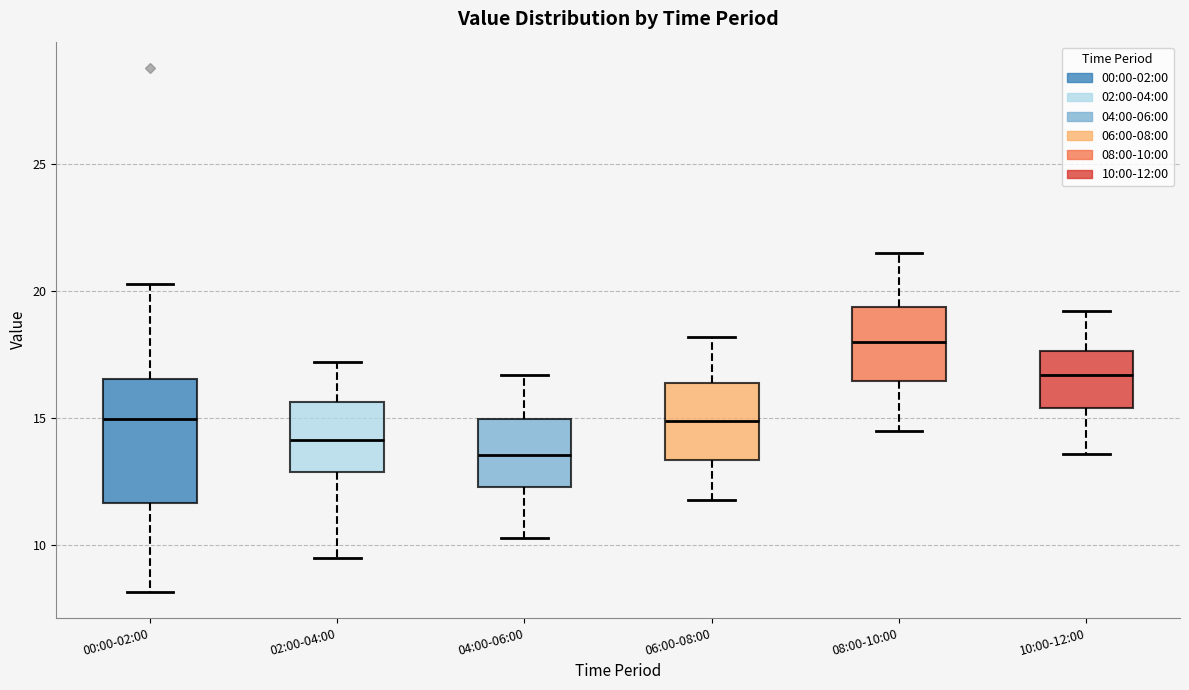

Which box's median line is the lowest?

04:00-06:00